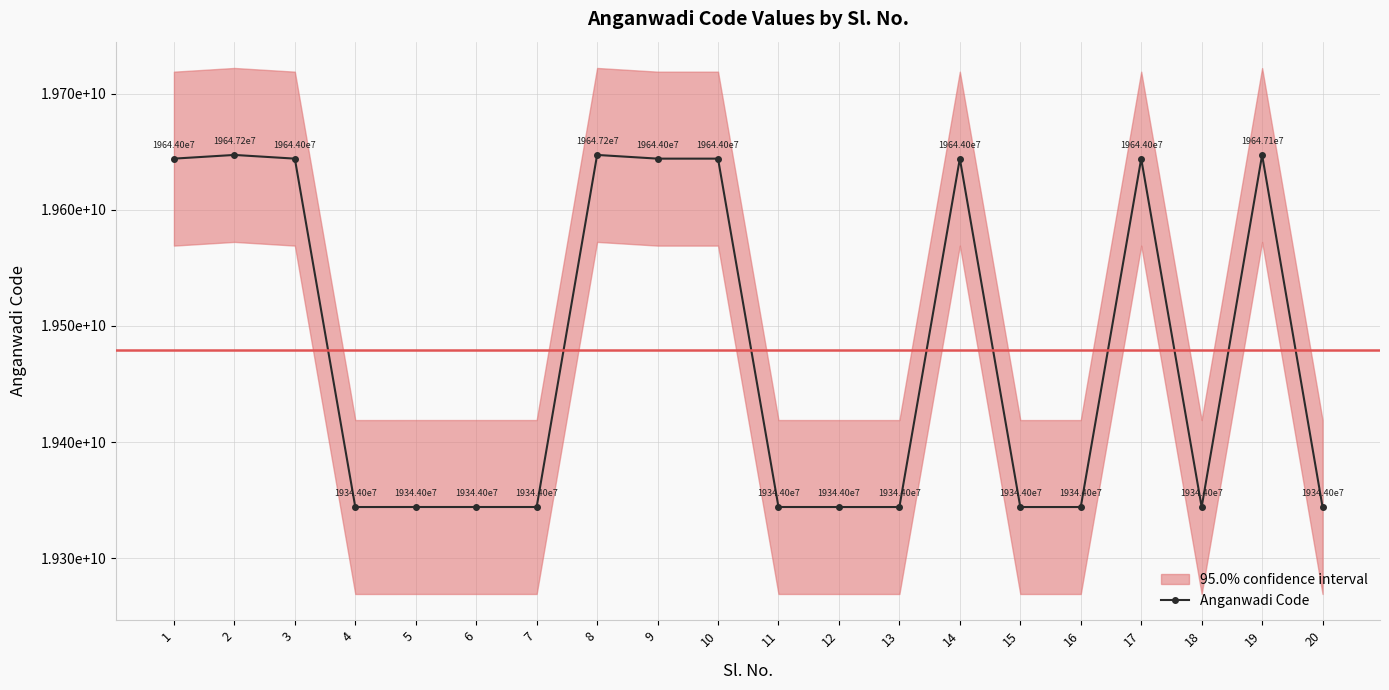

What is the ratio of the value at 2 to the value at 3?

1.0